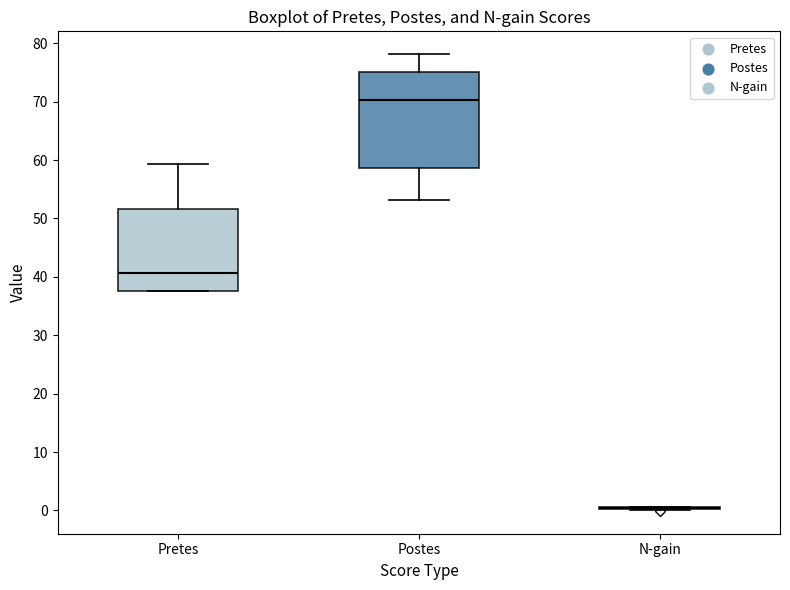

Which box is the tallest, from its lower edge to its upper edge?

Postes